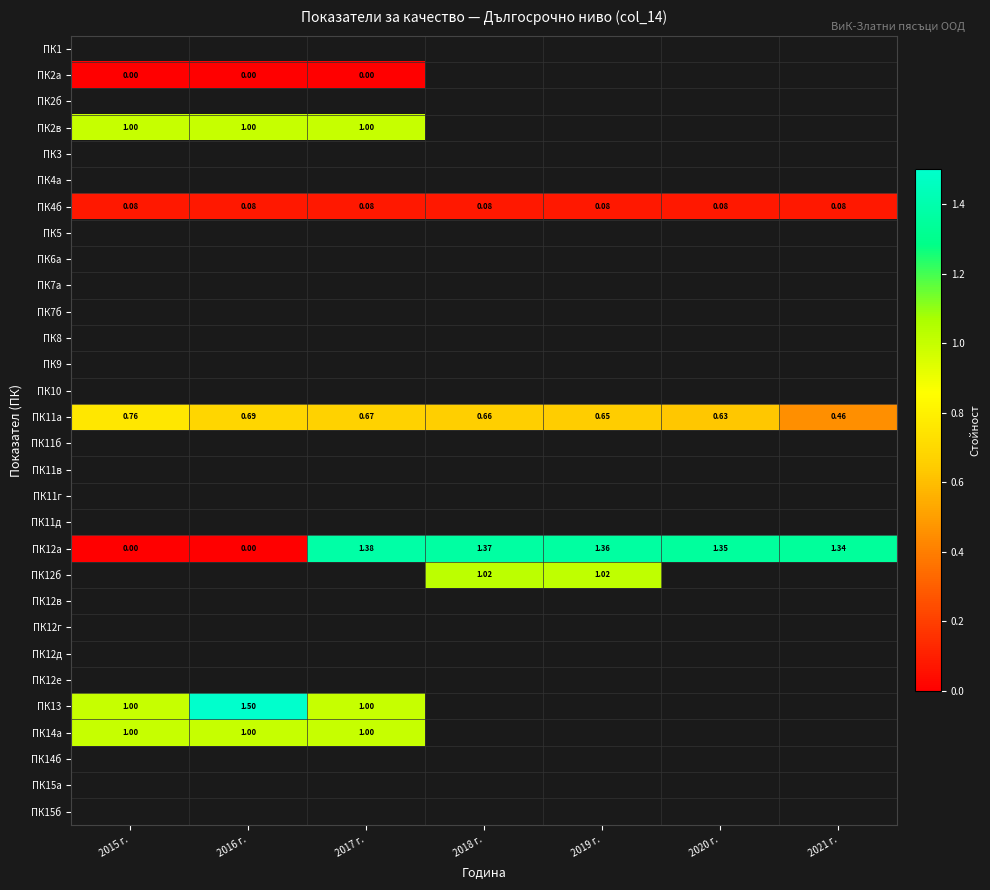

Where is ПК12а nearest to the value 0?

2015 г.